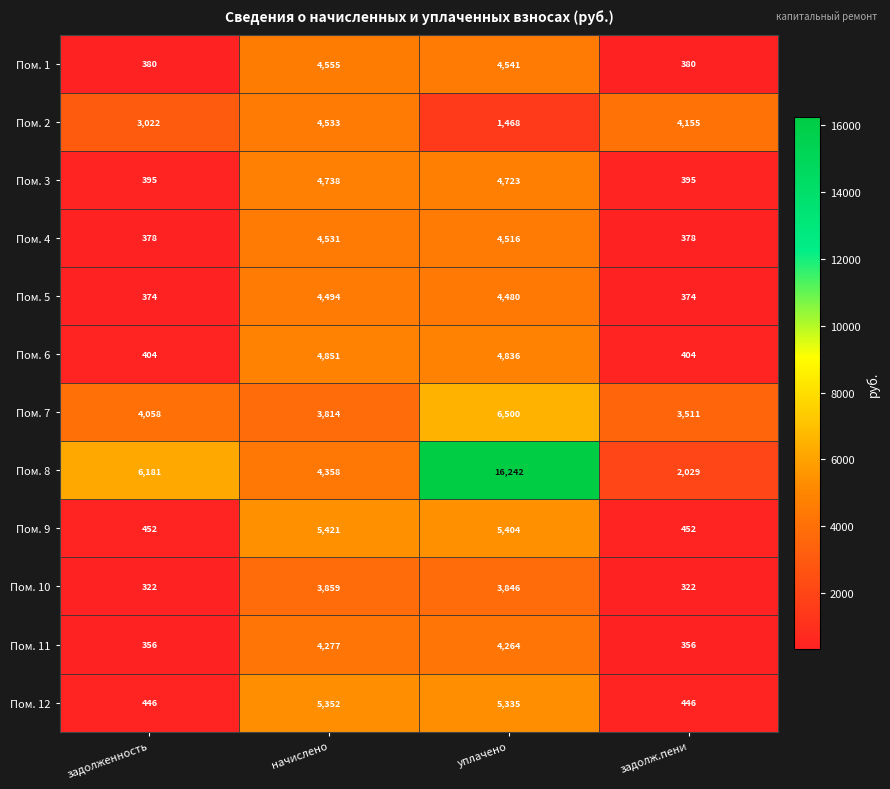

At which category is the sum across all series the highest?

уплачено